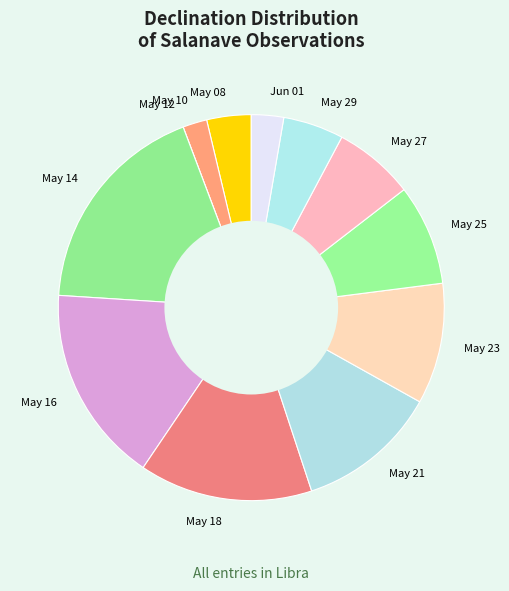

What is the largest slice in the pie chart?

May 14